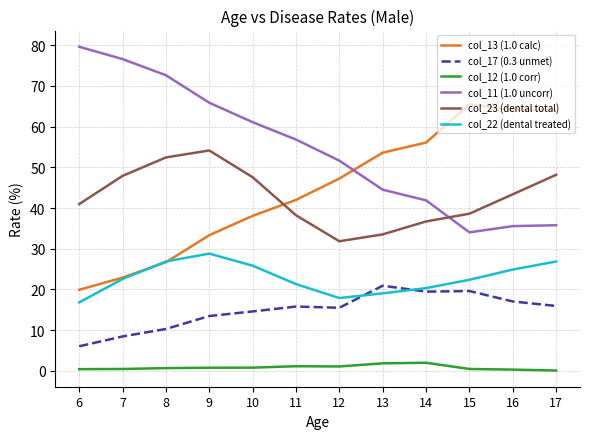

Which category has the highest value across all series?

6